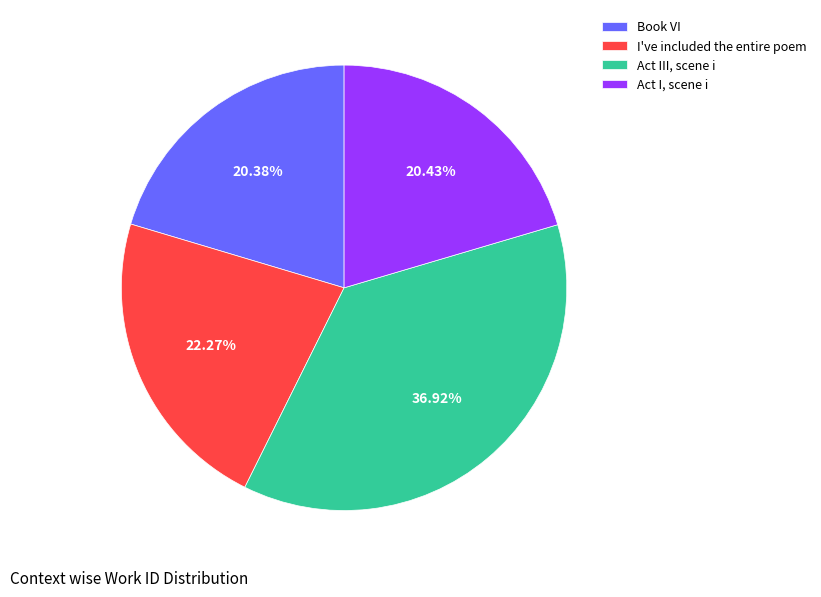

Is there any slice that represents more than half of the pie?

No